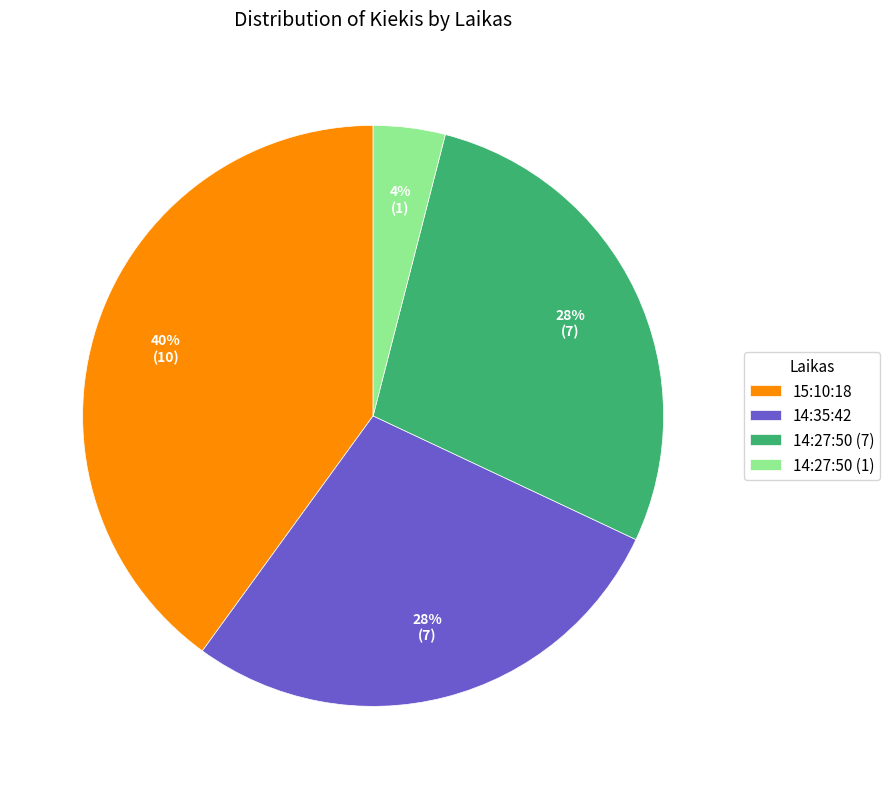

Is 14:27:50 (1) the majority of the pie?

No